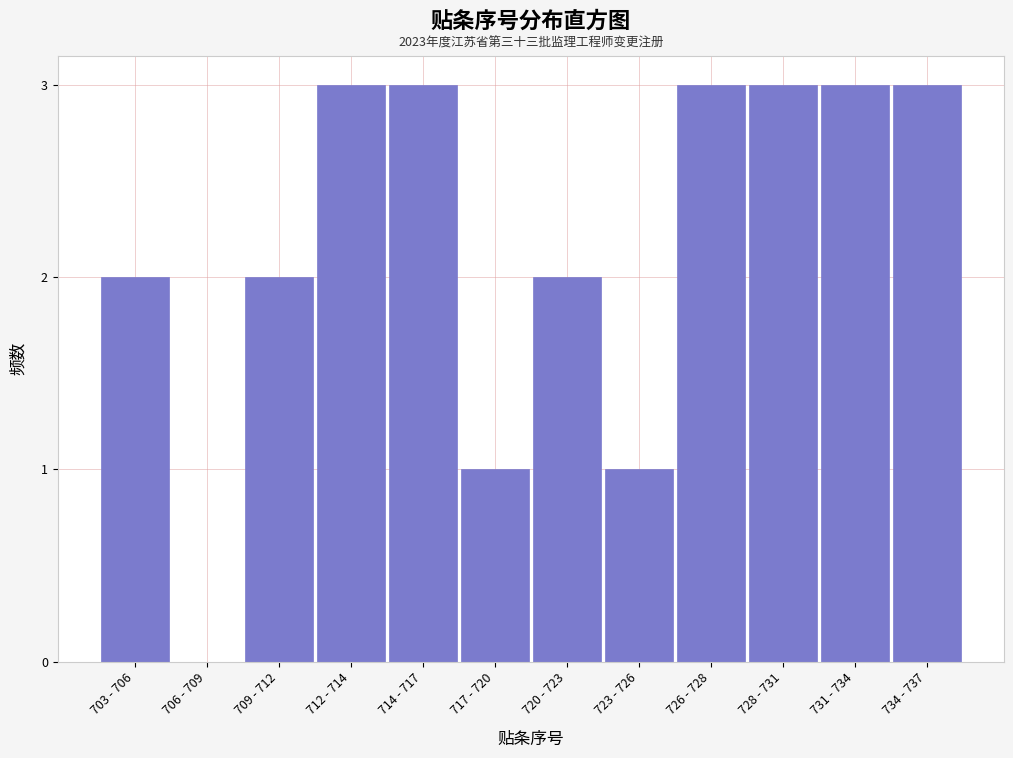

Reading left to right, what are all the values shown in this chart?

703 - 706=2	706 - 709=0	709 - 712=2	712 - 714=3	714 - 717=3	717 - 720=1	720 - 723=2	723 - 726=1	726 - 728=3	728 - 731=3	731 - 734=3	734 - 737=3